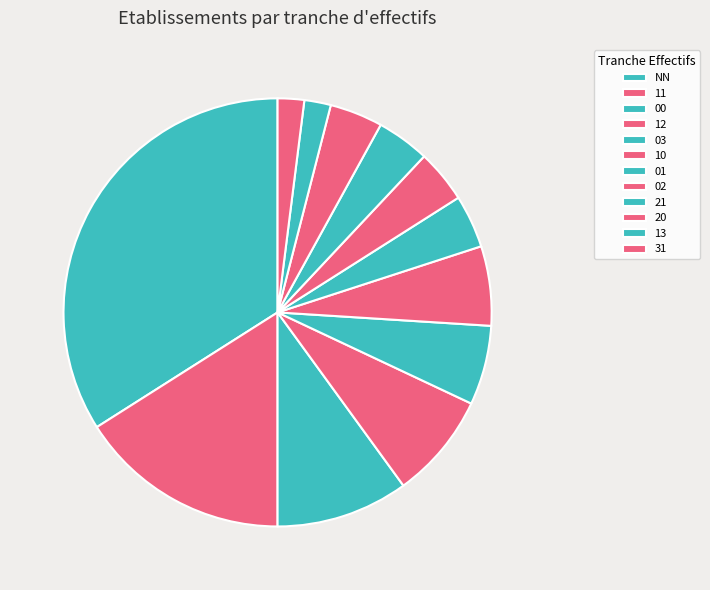

Which slice is the largest?

NN